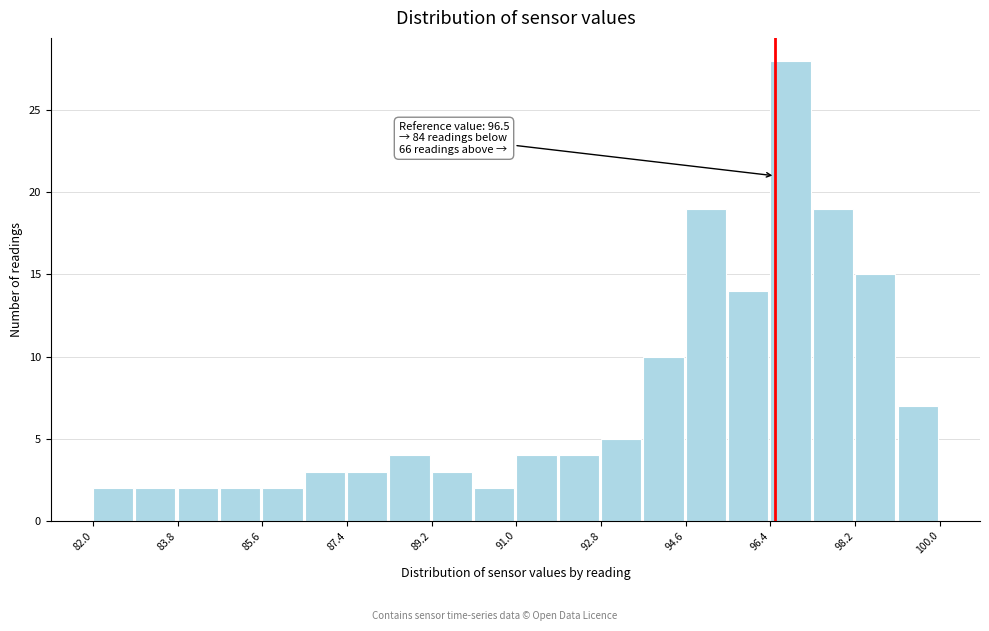

Over which range of the x-axis is the bar tallest?

96.4 to 97.3